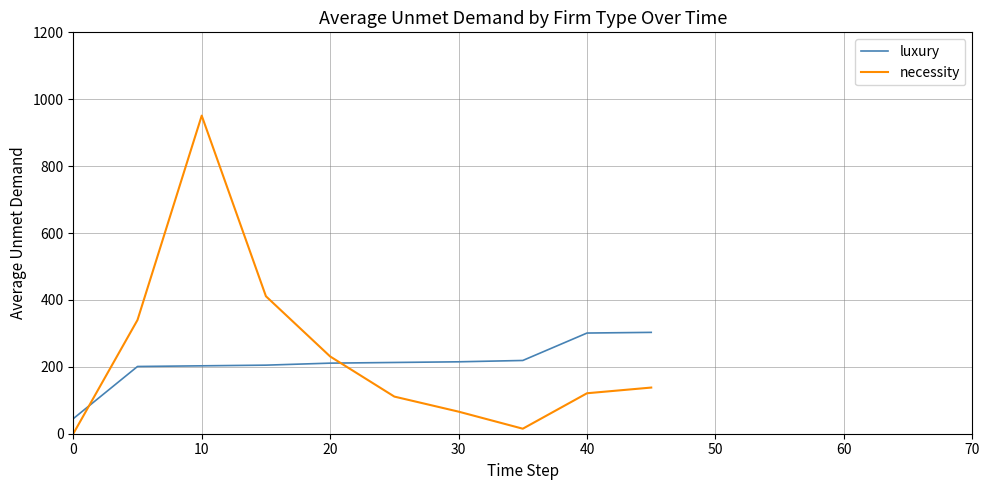

True or false: necessity and luxury cross at least once.

True